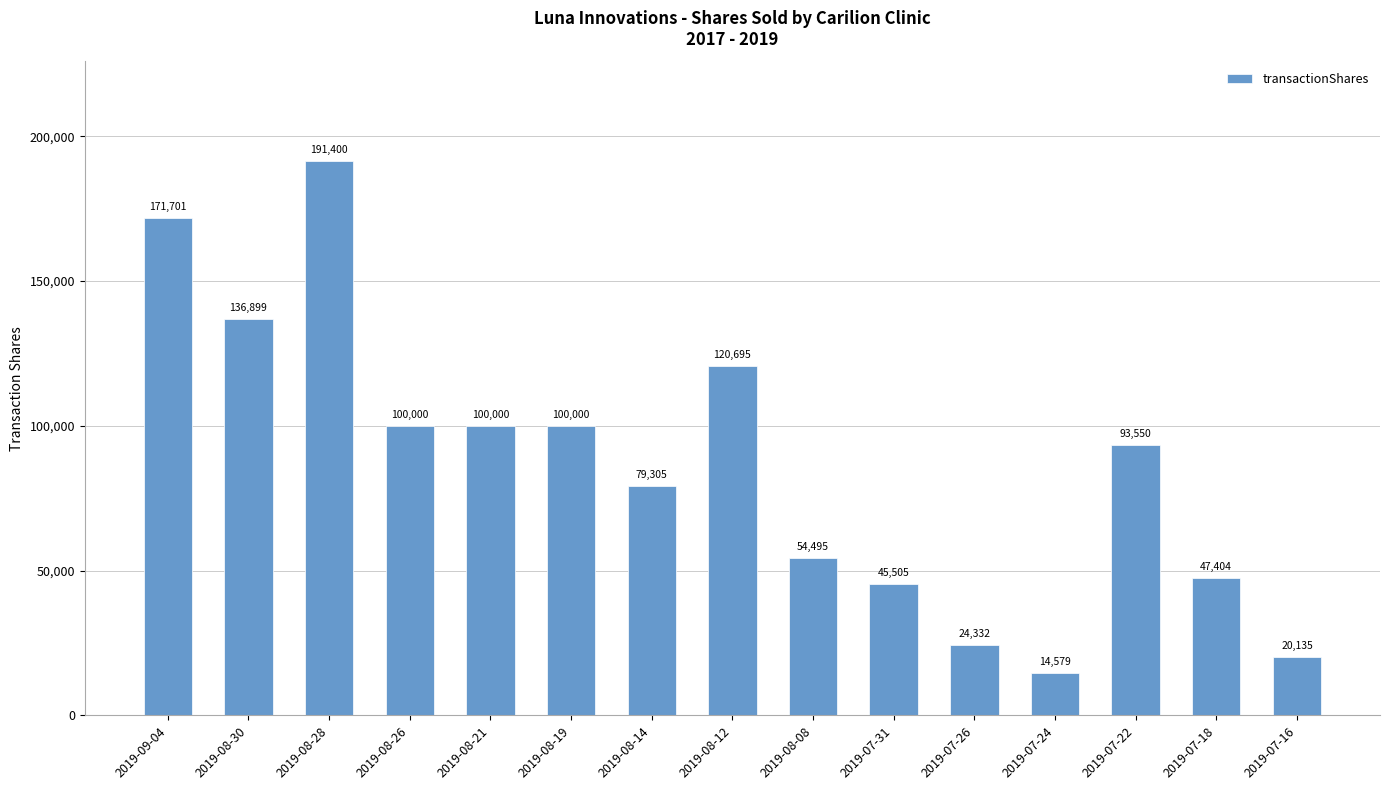

How many categories are shown in the chart?

15